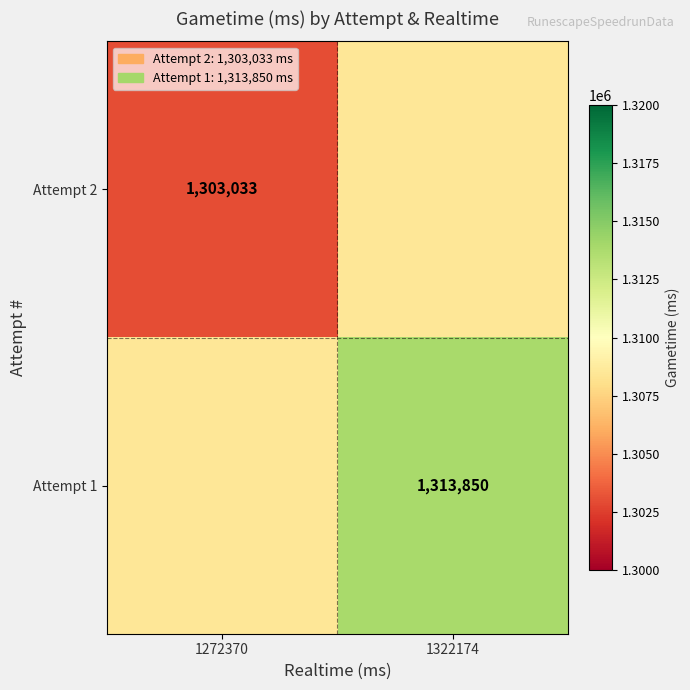

What is the greatest value displayed?

1313850.0